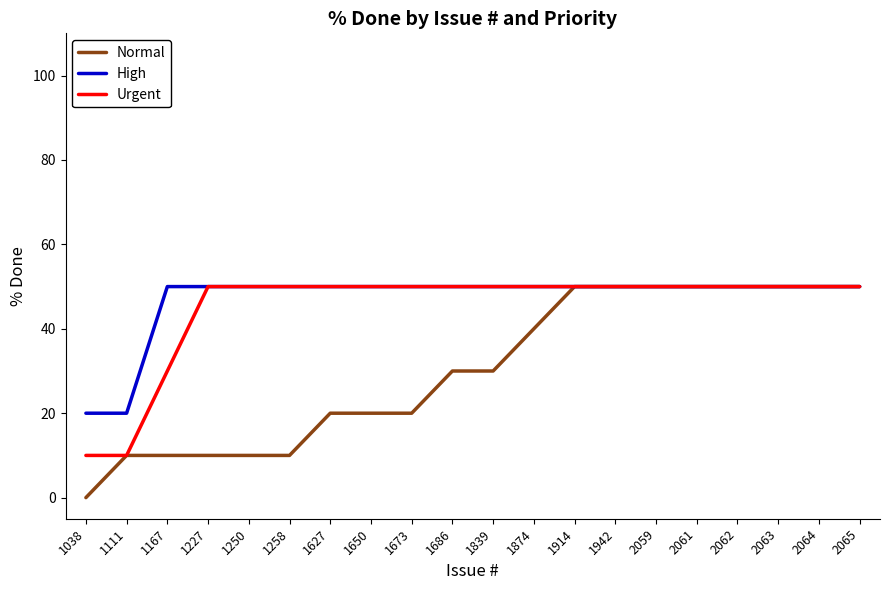

Is it true that Urgent equals 50 at 1627?

True